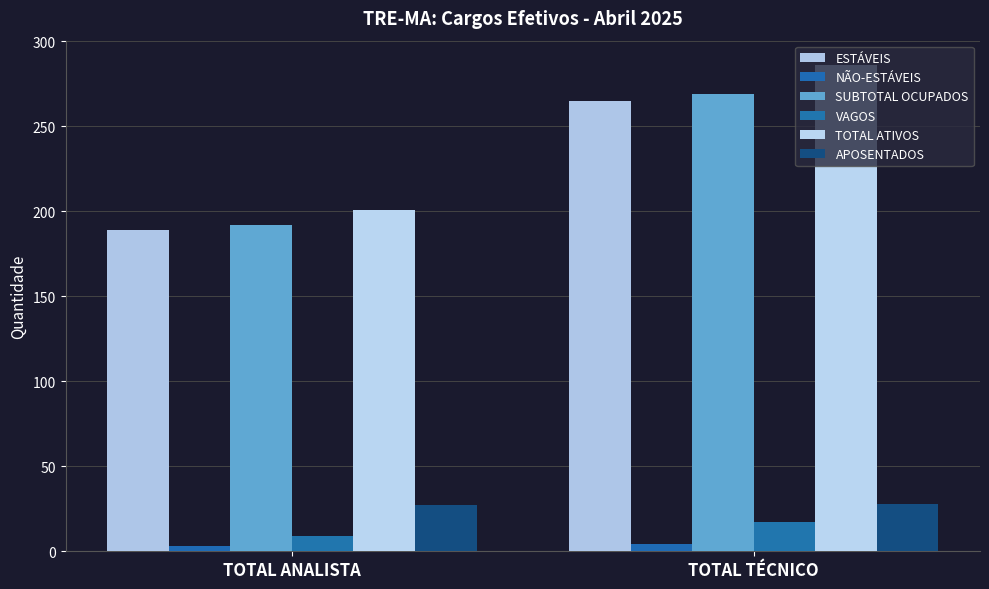

At which category does the chart reach its peak across all series?

TOTAL TÉCNICO